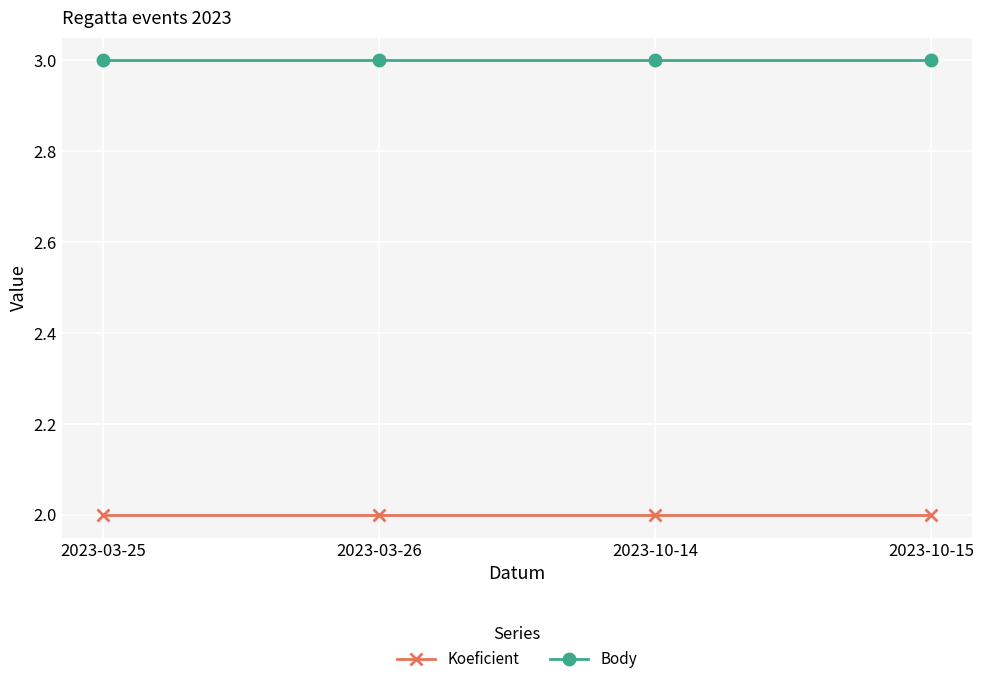

Is it true that Body equals 3 at 2023-03-25?

True